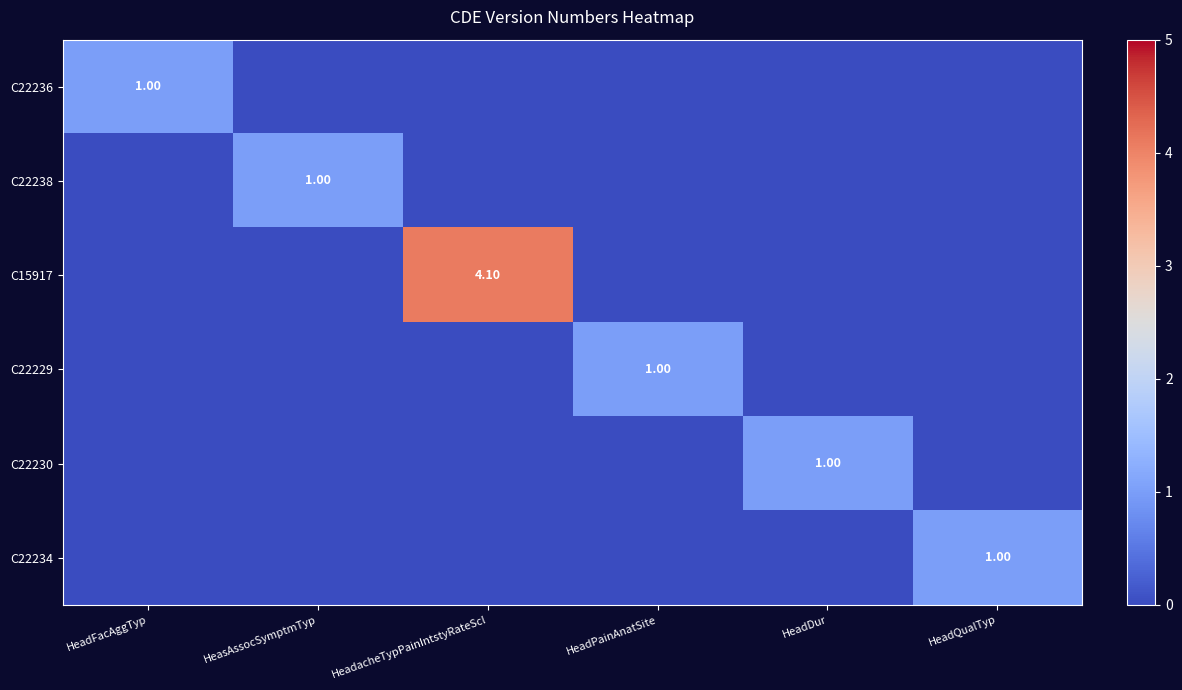

List the series in order of their peak value, lowest first.

C22236, C22238, C22229, C22230, C22234, C15917